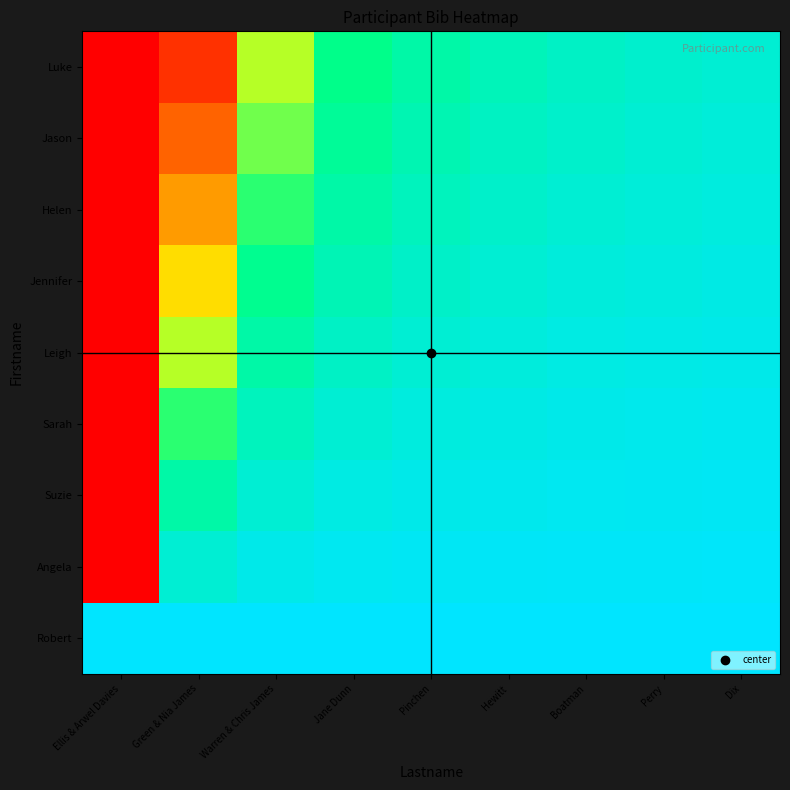

What is the maximum value shown in the chart?

8000000000.0